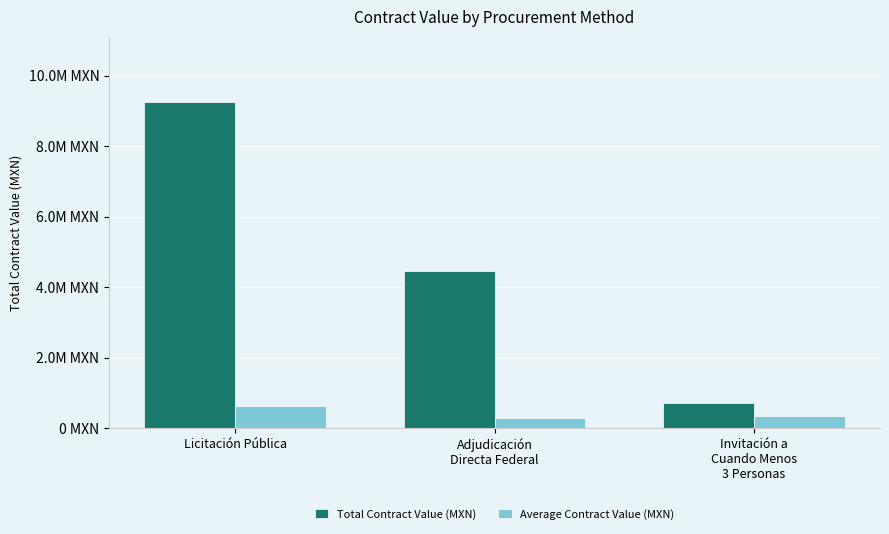

What are all the series names shown in the legend?

Total Contract Value (MXN), Average Contract Value (MXN)